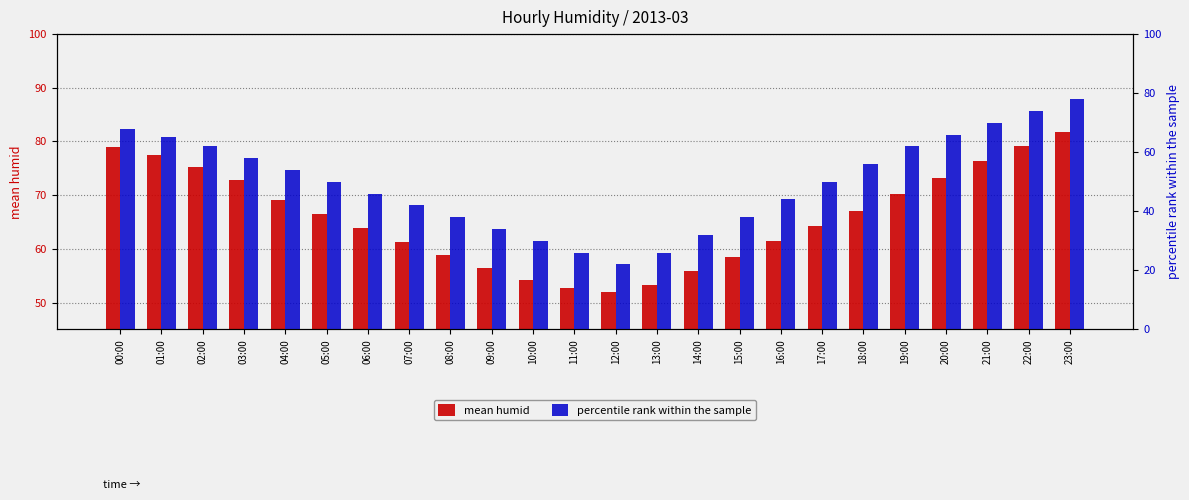

The value of percentile rank within the sample at 05:00 is 50.0. True or false?

True